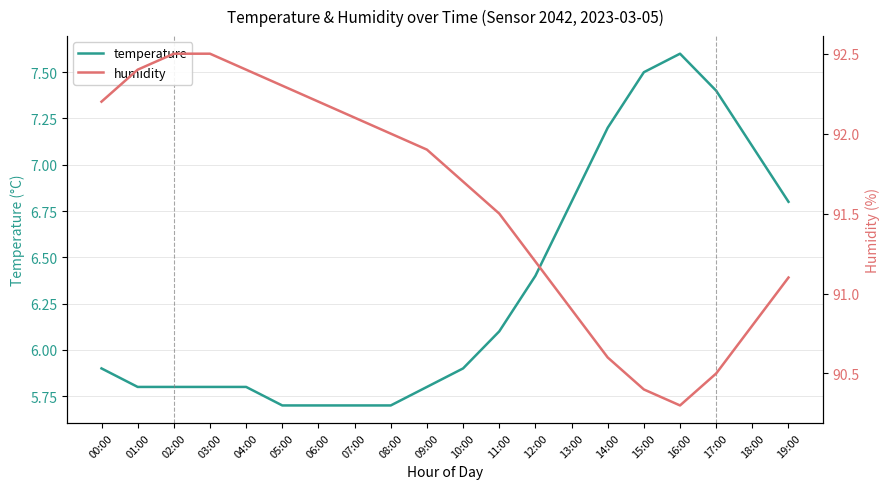

Is this an area chart (filled region under the line)?

No